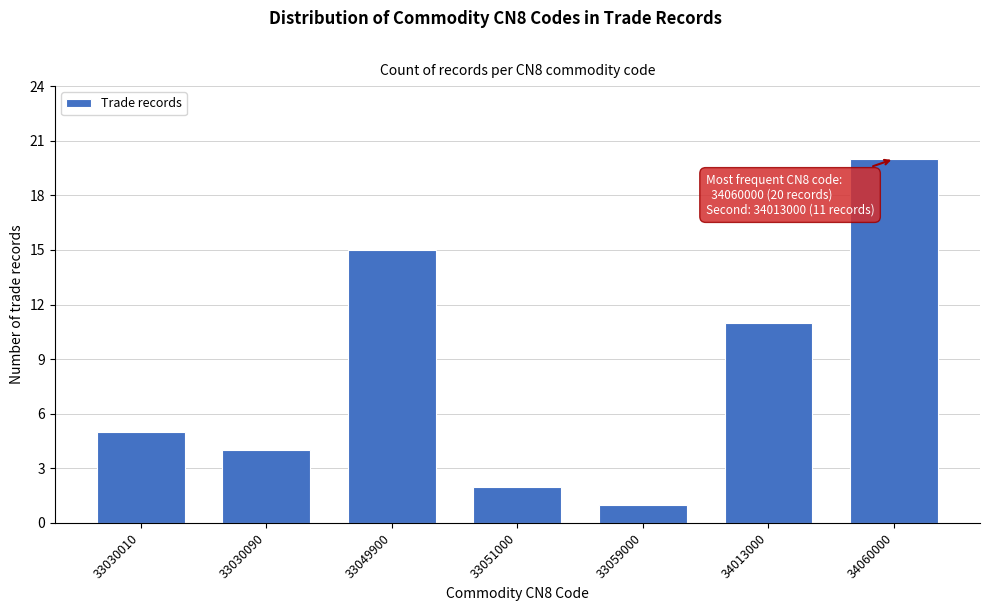

Reading left to right, extract all data points from this chart.

33030010=5	33030090=4	33049900=15	33051000=2	33059000=1	34013000=11	34060000=20